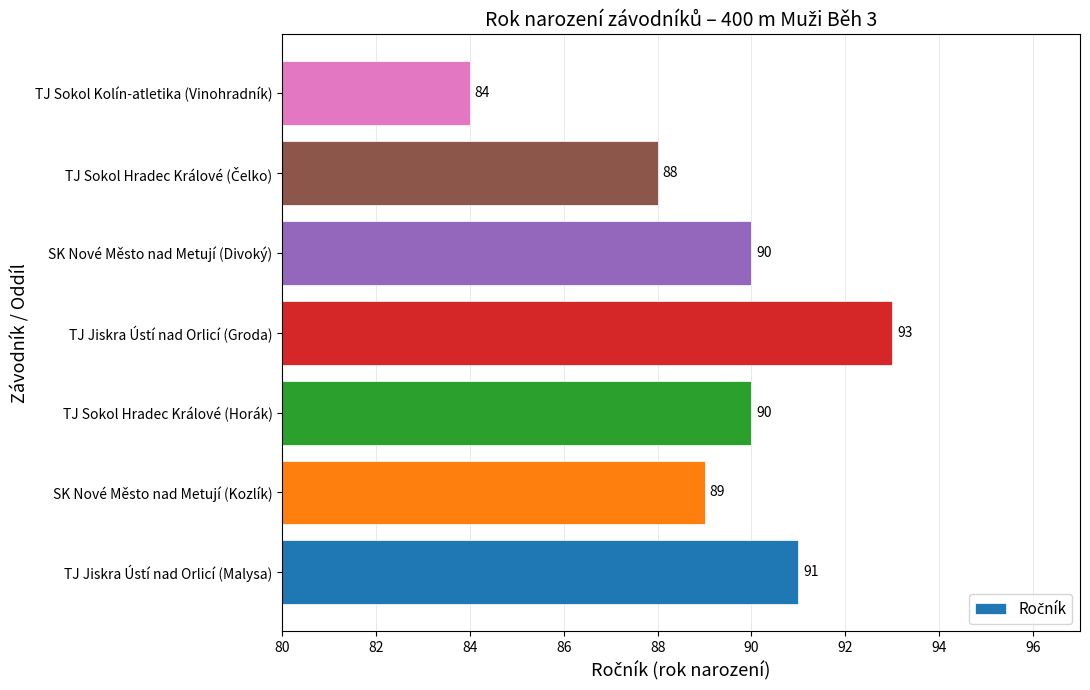

True or false: the data shows 84 at TJ Sokol Kolín-atletika (Vinohradník).

True